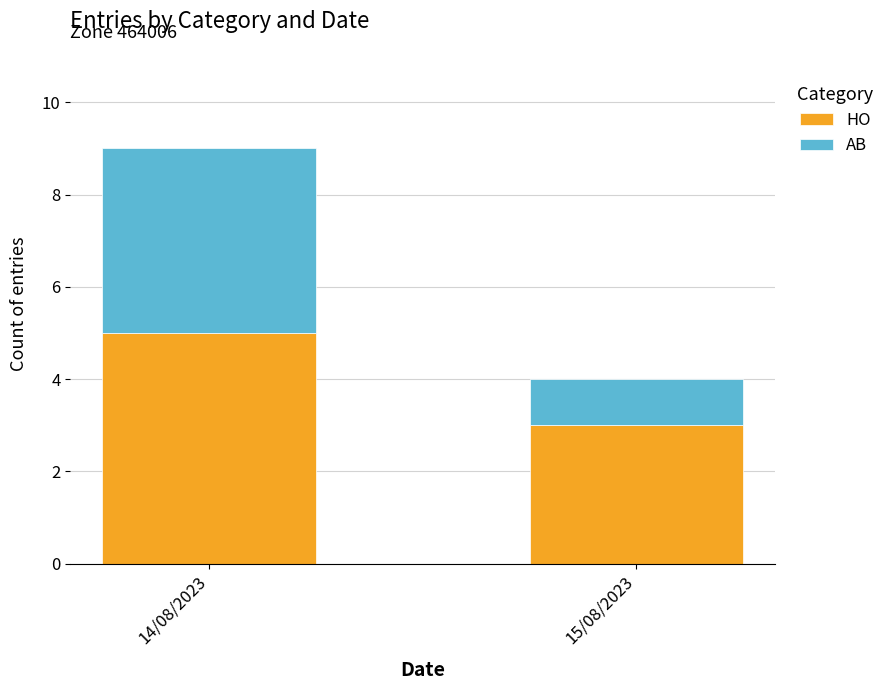

True or false: HO has a value of 8 at 14/08/2023.

False